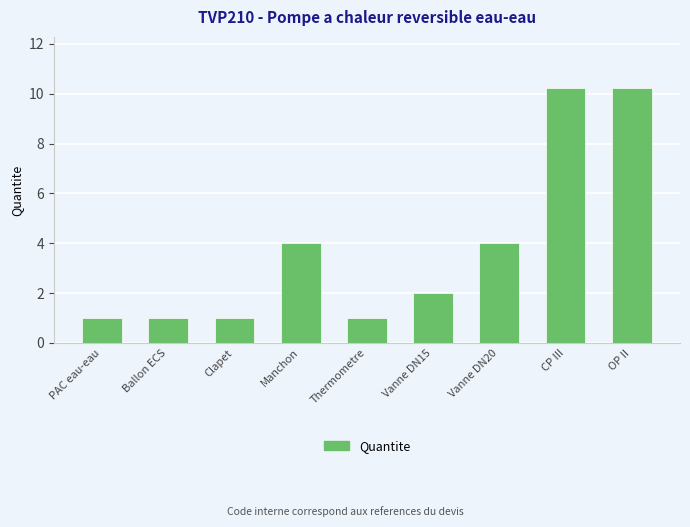

Reading left to right, transcribe all the data shown in this chart.

1.0	1.0	1.0	4.0	1.0	2.0	4.0	10.2	10.2